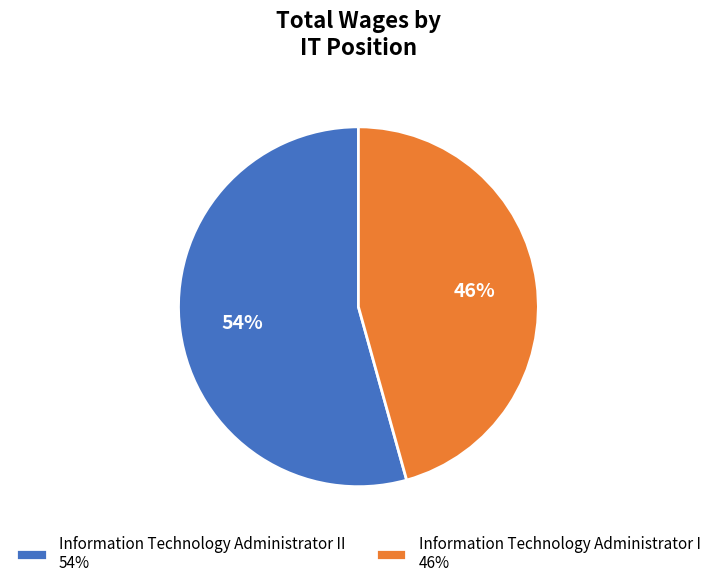

Rank the categories by value from lowest to highest.

Information Technology Administrator I 46%, Information Technology Administrator II 54%